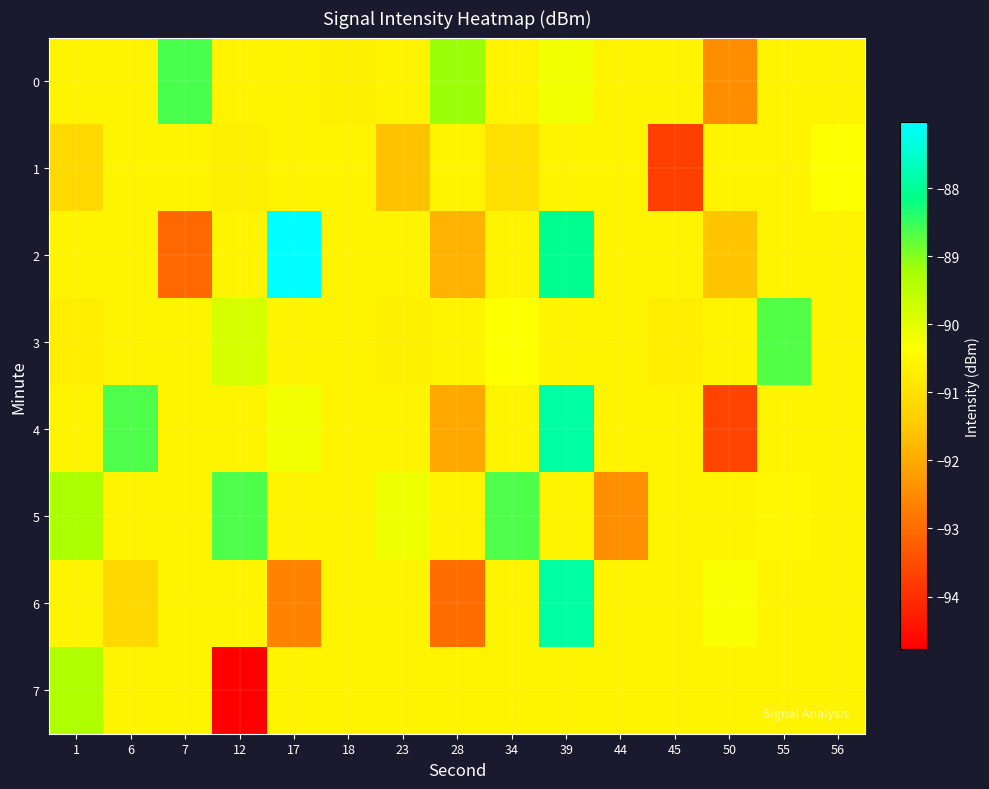

Reading left to right, transcribe all the data shown in this chart.

0: 1=-90.6	6=-90.6	7=-88.6	12=-90.6	17=-90.6	18=-90.7	23=-90.6	28=-89.2	34=-90.6	39=-90.2	44=-90.6	45=-90.6	50=-92.5	55=-90.6	56=-90.6
1: 1=-91.2	6=-90.6	7=-90.6	12=-90.7	17=-90.6	18=-90.6	23=-91.6	28=-90.6	34=-91.0	39=-90.6	44=-90.6	45=-93.7	50=-90.6	55=-90.6	56=-90.3
2: 1=-90.6	6=-90.6	7=-93.1	12=-90.6	17=-87.0	18=-90.6	23=-90.6	28=-91.9	34=-90.6	39=-88.1	44=-90.6	45=-90.6	50=-91.5	55=-90.6	56=-90.6
3: 1=-90.7	6=-90.6	7=-90.6	12=-89.8	17=-90.6	18=-90.6	23=-90.7	28=-90.6	34=-90.3	39=-90.6	44=-90.6	45=-90.7	50=-90.6	55=-88.7	56=-90.6
4: 1=-90.6	6=-88.7	7=-90.6	12=-90.6	17=-90.2	18=-90.6	23=-90.6	28=-92.0	34=-90.6	39=-87.9	44=-90.6	45=-90.6	50=-93.7	55=-90.6	56=-90.6
5: 1=-89.3	6=-90.6	7=-90.6	12=-88.7	17=-90.6	18=-90.6	23=-90.2	28=-90.6	34=-88.6	39=-90.6	44=-92.4	45=-90.6	50=-90.6	55=-90.5	56=-90.6
6: 1=-90.6	6=-91.2	7=-90.6	12=-90.6	17=-92.6	18=-90.6	23=-90.6	28=-93.0	34=-90.6	39=-87.9	44=-90.6	45=-90.6	50=-90.3	55=-90.6	56=-90.6
7: 1=-89.3	6=-90.6	7=-90.6	12=-94.8	17=-90.6	18=-90.6	23=-90.6	28=-90.6	34=-90.6	39=-90.6	44=-90.6	45=-90.6	50=-90.6	55=-90.6	56=-90.6